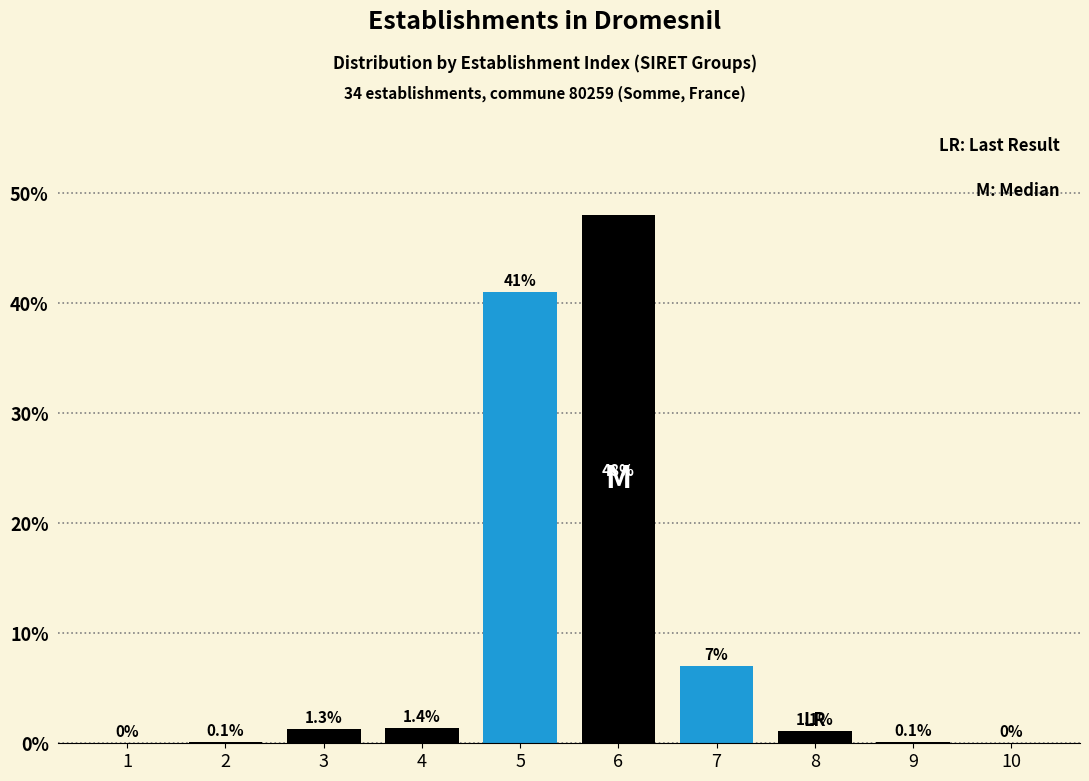

Reading left to right, transcribe all the data shown in this chart.

1=0.0	2=0.1	3=1.3	4=1.4	5=41.0	6=48.0	7=7.0	8=1.1	9=0.1	10=0.0